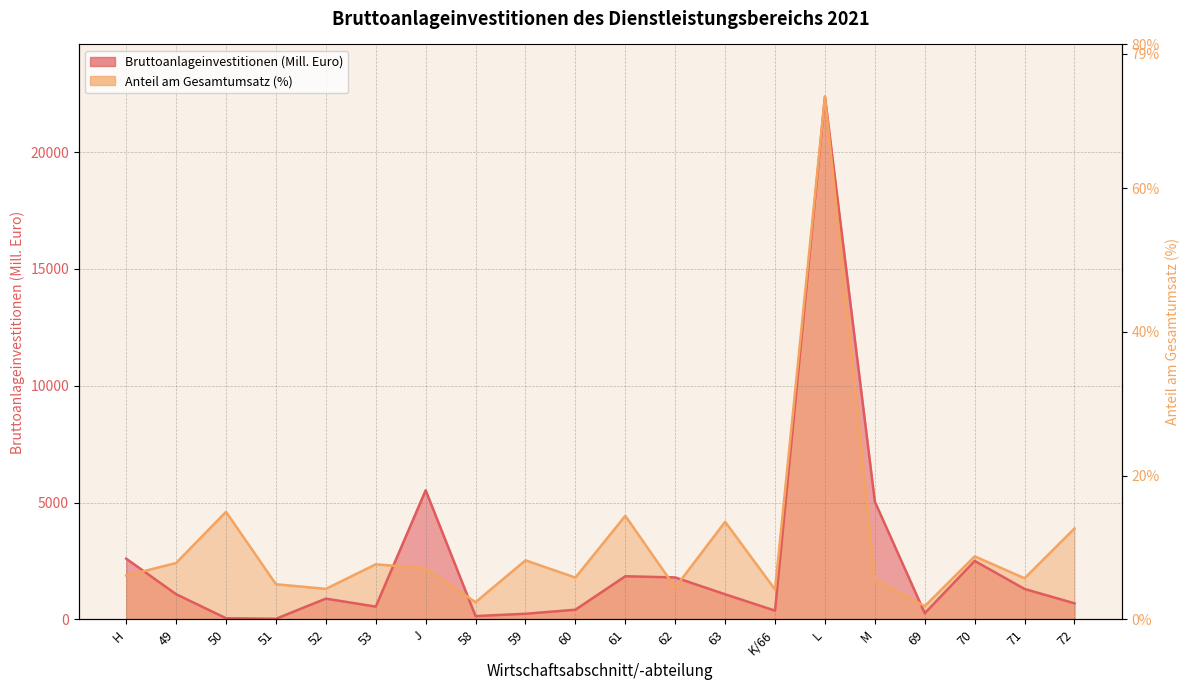

What is the average value of the Bruttoanlageinvestitionen (Mill. Euro) series?

2440.7